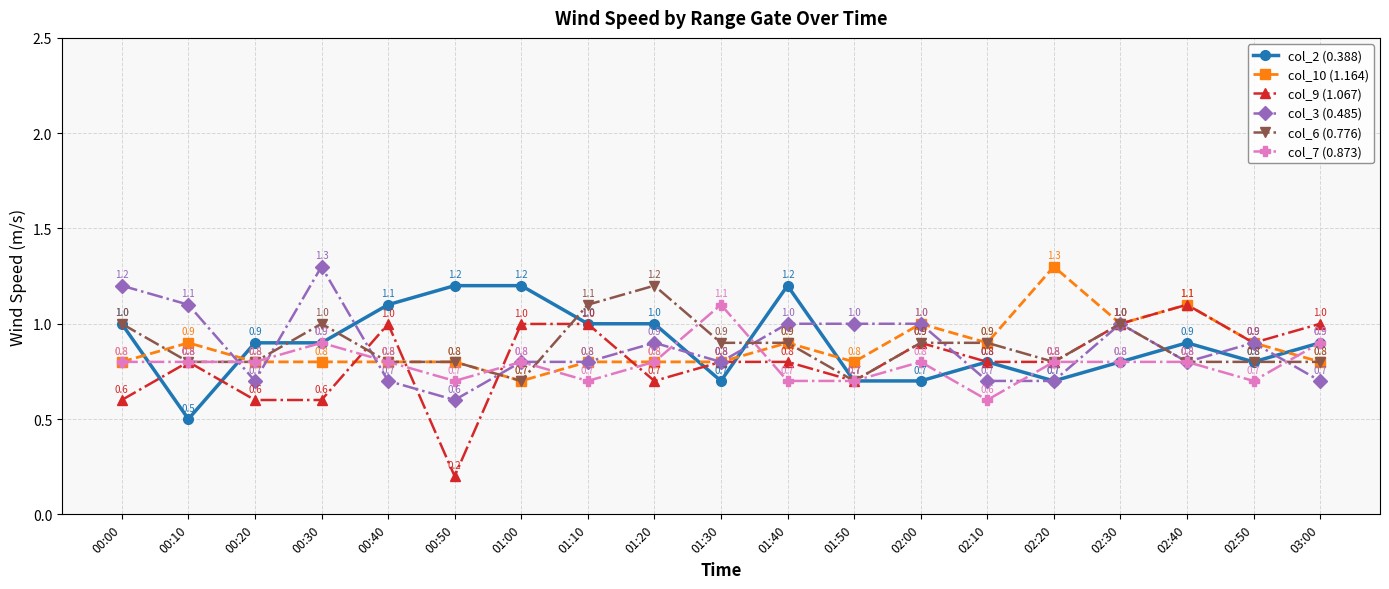

Reading right to left, transcribe all the data shown in this chart.

col_2 (0.388): 0.9	0.8	0.9	0.8	0.7	0.8	0.7	0.7	1.2	0.7	1.0	1.0	1.2	1.2	1.1	0.9	0.9	0.5	1.0
col_10 (1.164): 0.8	0.9	1.1	1.0	1.3	0.9	1.0	0.8	0.9	0.8	0.8	0.8	0.7	0.8	0.8	0.8	0.8	0.9	0.8
col_9 (1.067): 1.0	0.9	1.1	1.0	0.8	0.8	0.9	0.7	0.8	0.8	0.7	1.0	1.0	0.2	1.0	0.6	0.6	0.8	0.6
col_3 (0.485): 0.7	0.9	0.8	1.0	0.7	0.7	1.0	1.0	1.0	0.8	0.9	0.8	0.8	0.6	0.7	1.3	0.7	1.1	1.2
col_6 (0.776): 0.8	0.8	0.8	1.0	0.8	0.9	0.9	0.7	0.9	0.9	1.2	1.1	0.7	0.8	0.8	1.0	0.8	0.8	1.0
col_7 (0.873): 0.9	0.7	0.8	0.8	0.8	0.6	0.8	0.7	0.7	1.1	0.8	0.7	0.8	0.7	0.8	0.9	0.8	0.8	0.8